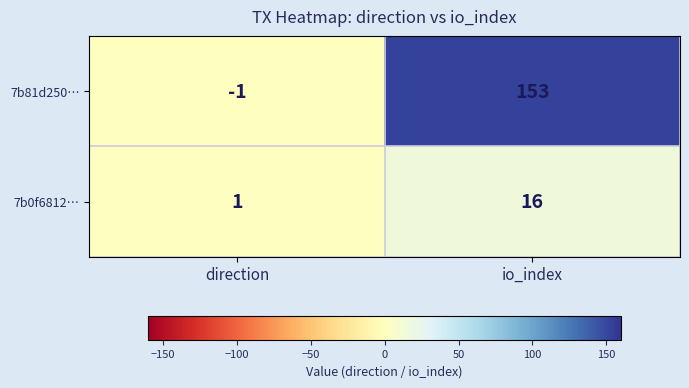

Reading left to right, what are all the values shown in this chart?

7b81d250…: direction=-1	io_index=153
7b0f6812…: direction=1	io_index=16